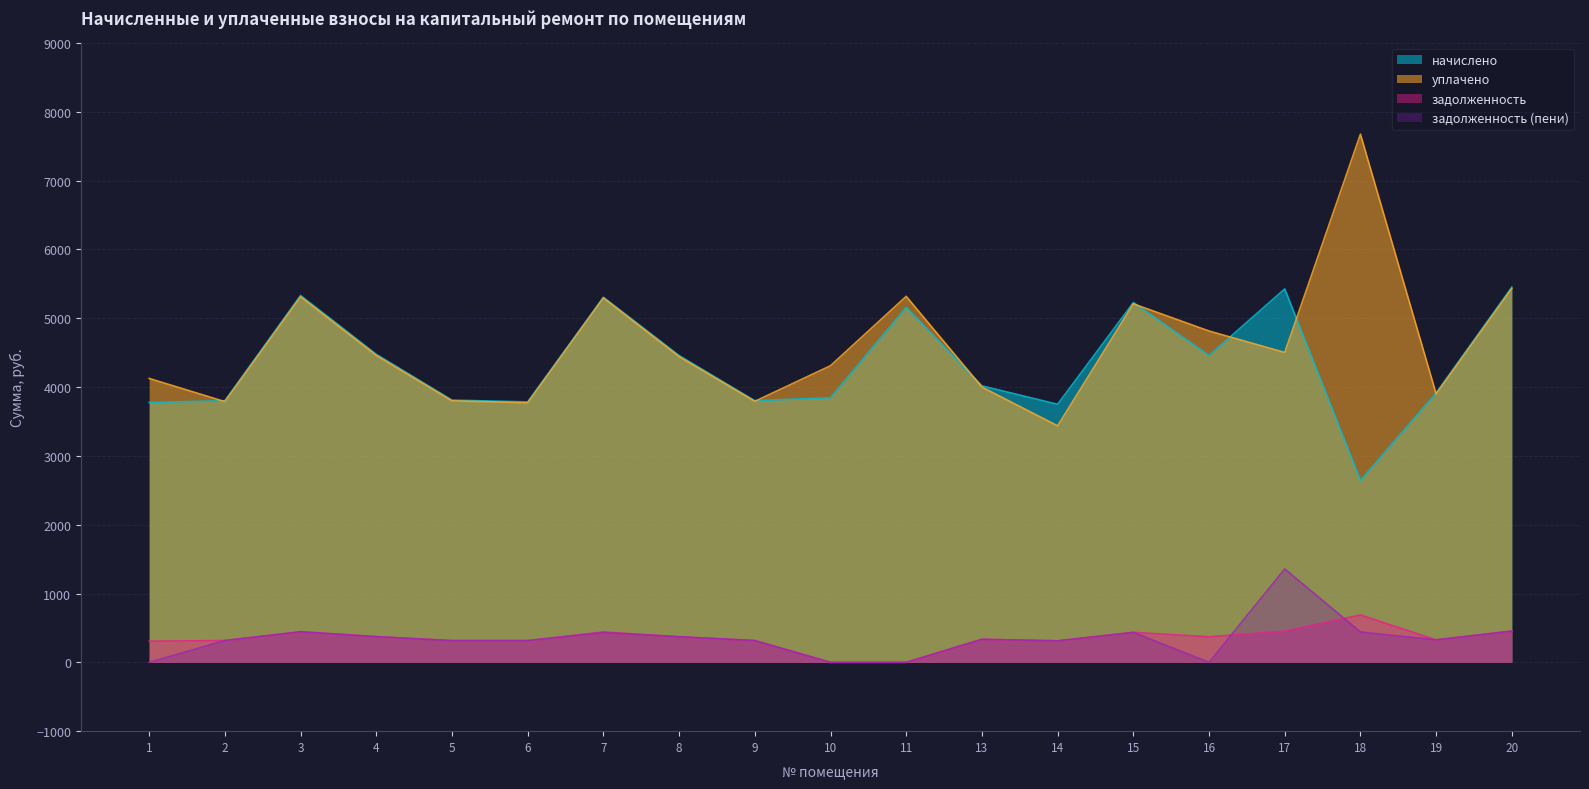

Reading right to left, extract all data points from this chart.

задолженность: 454.3	326.2	688.2	452.2	371.5	435.6	312.5	334.4	0.0	0.0	316.8	371.5	441.2	315.4	317.5	373.0	444.2	316.8	307.8
задолженность (пени): 454.3	326.2	440.6	1357.2	0.0	435.2	312.5	334.8	0.0	0.0	316.6	371.5	433.4	315.4	314.6	373.0	444.2	316.8	0.0
начислено: 5451.8	3913.9	2643.8	5425.9	4458.2	5227.2	3749.8	4017.6	5158.1	3844.8	3801.6	4458.2	5305.0	3784.3	3810.2	4475.5	5330.9	3801.6	3775.7
уплачено: 5432.9	3900.3	7674.5	4502.8	4814.3	5209.4	3436.7	3999.5	5318.0	4310.0	3792.2	4442.8	5295.2	3771.2	3800.0	4460.0	5312.4	3788.4	4125.3